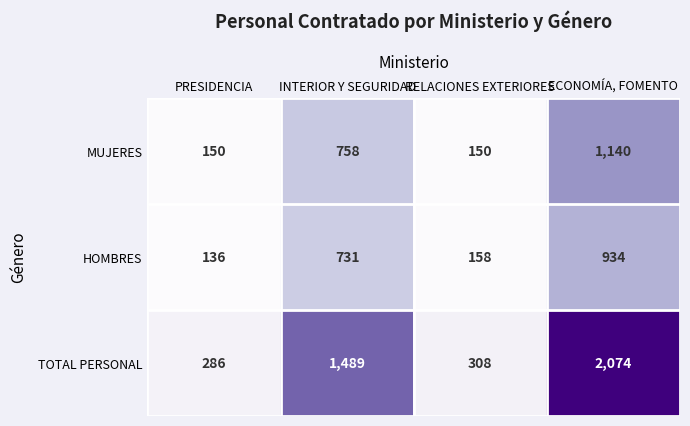

How many distinct data groups are displayed?

3